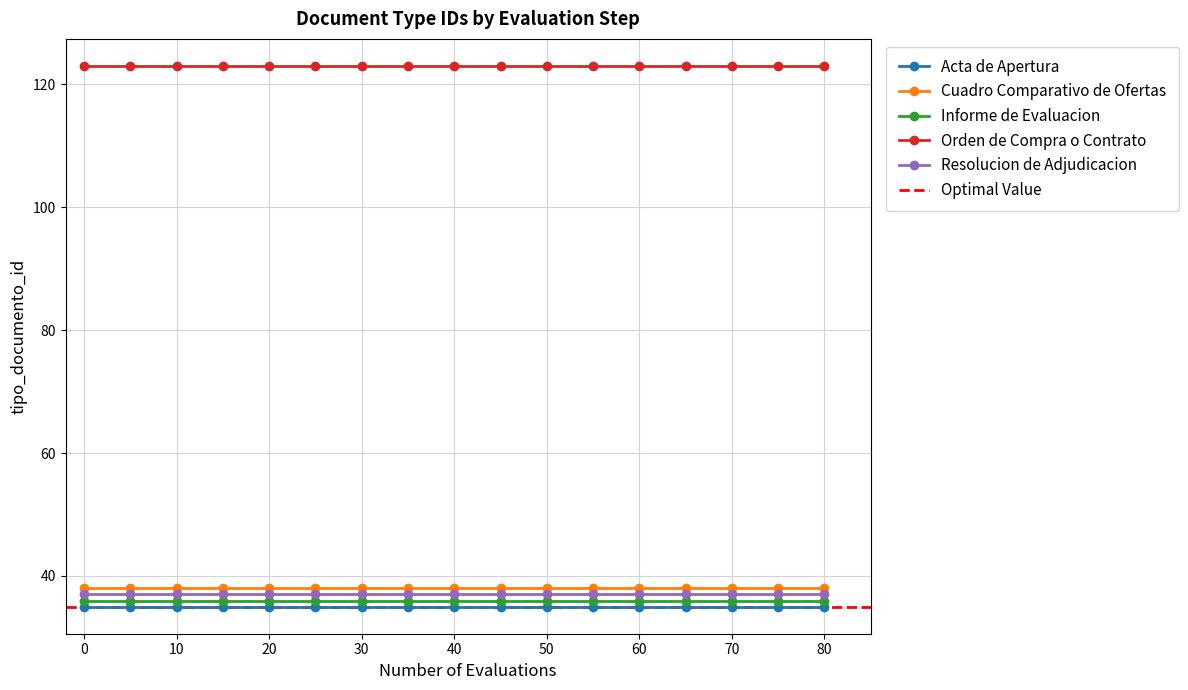

What is the sum of all Orden de Compra o Contrato values?

2091